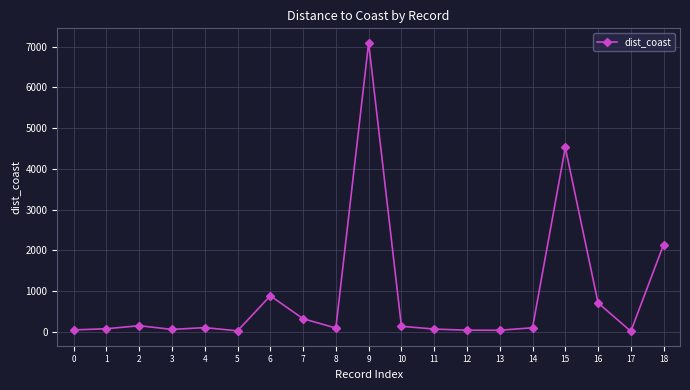

What is the sum of all values?

16685.1